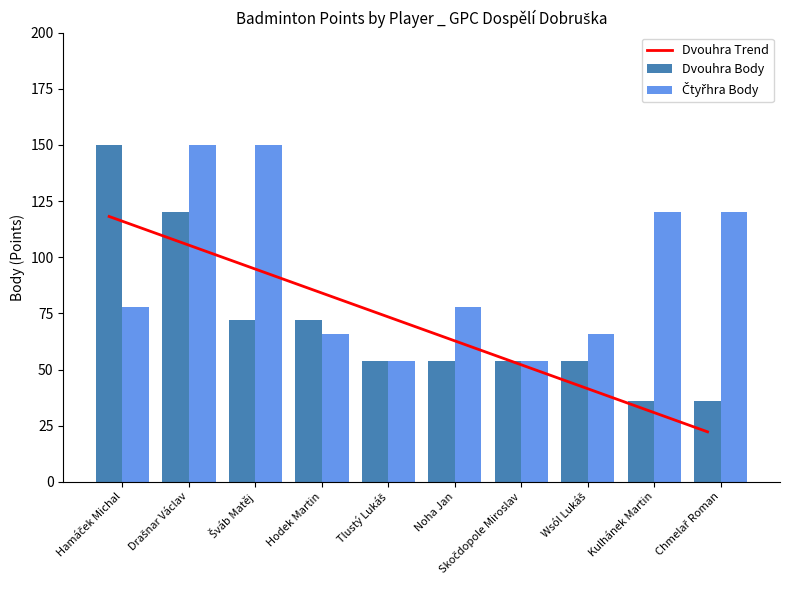

How many values in the Dvouhra Trend series are below 75?

5